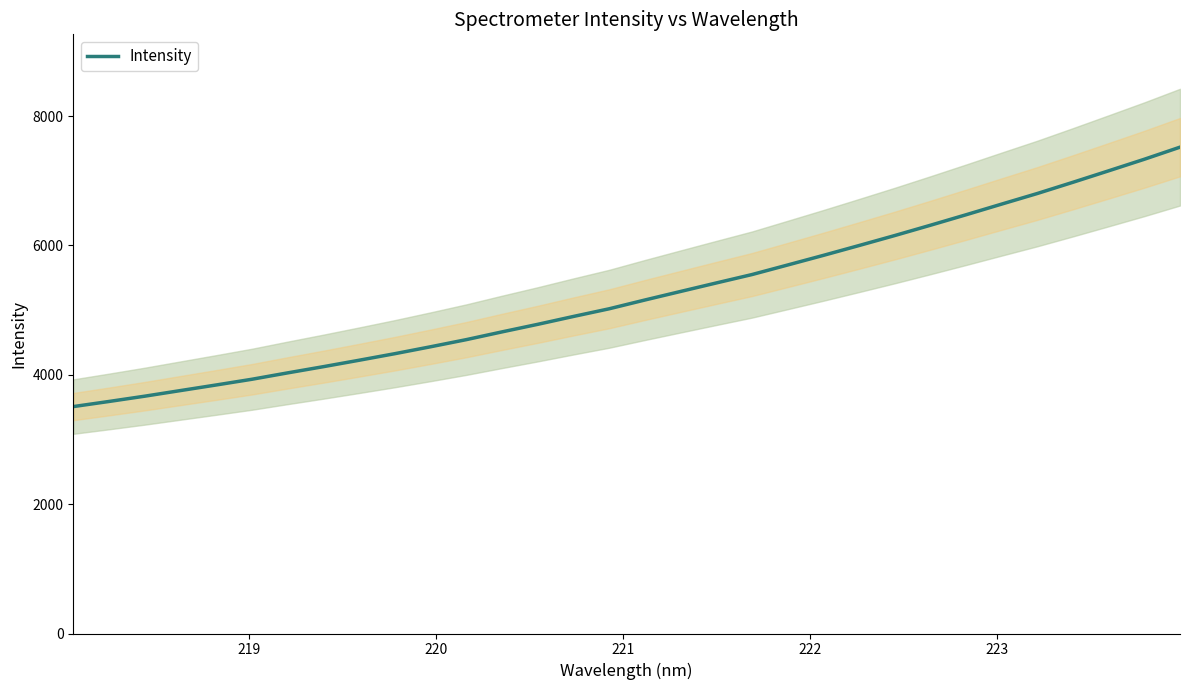

Reading left to right, extract all data points from this chart.

3508.1	3587.3	3669.0	3755.8	3842.4	3930.8	4029.4	4125.5	4224.8	4326.2	4433.0	4543.3	4663.1	4779.9	4901.7	5020.2	5155.9	5287.9	5419.3	5549.2	5697.0	5845.6	5997.9	6152.2	6311.4	6473.7	6638.9	6802.7	6976.3	7153.3	7332.0	7518.8